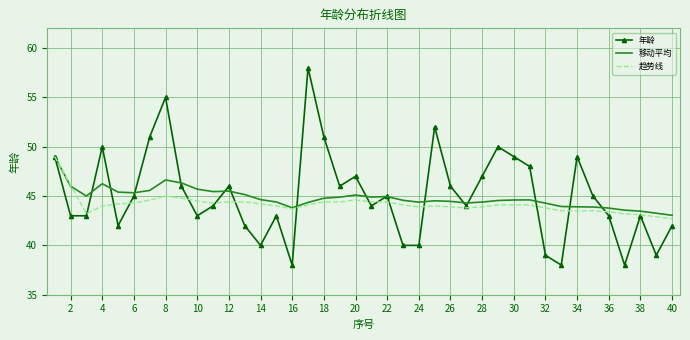

Which series has the widest spread of values?

年龄